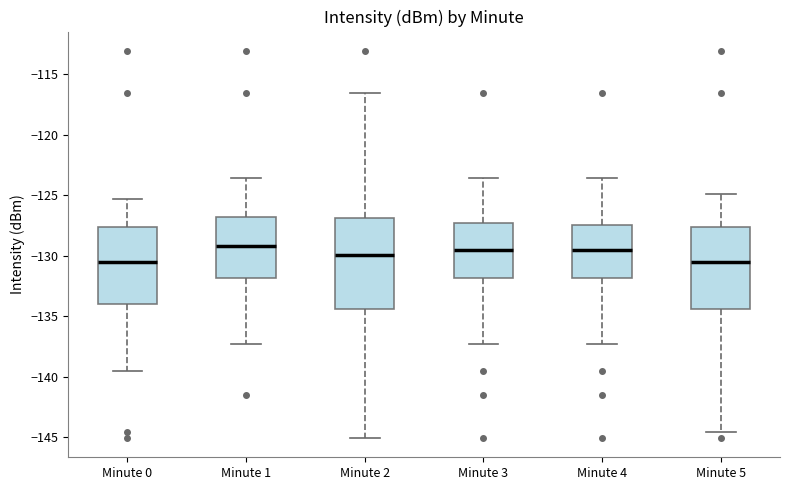

Reading left to right, transcribe this box plot: for each box, give where its median line is, the range the box spans, and where its two whiskers end, as read against the y-axis. The values are not printed on the chart, so give them approximately, as read against the axis.

Minute 0: median -130.5, box -134.0 to -127.5, whiskers -139.5 to -125.5
Minute 1: median -129.0, box -132.0 to -127.0, whiskers -137.5 to -123.5
Minute 2: median -130.0, box -134.5 to -127.0, whiskers -145.0 to -116.5
Minute 3: median -129.5, box -132.0 to -127.5, whiskers -137.5 to -123.5
Minute 4: median -129.5, box -132.0 to -127.5, whiskers -137.5 to -123.5
Minute 5: median -130.5, box -134.5 to -127.5, whiskers -144.5 to -125.0